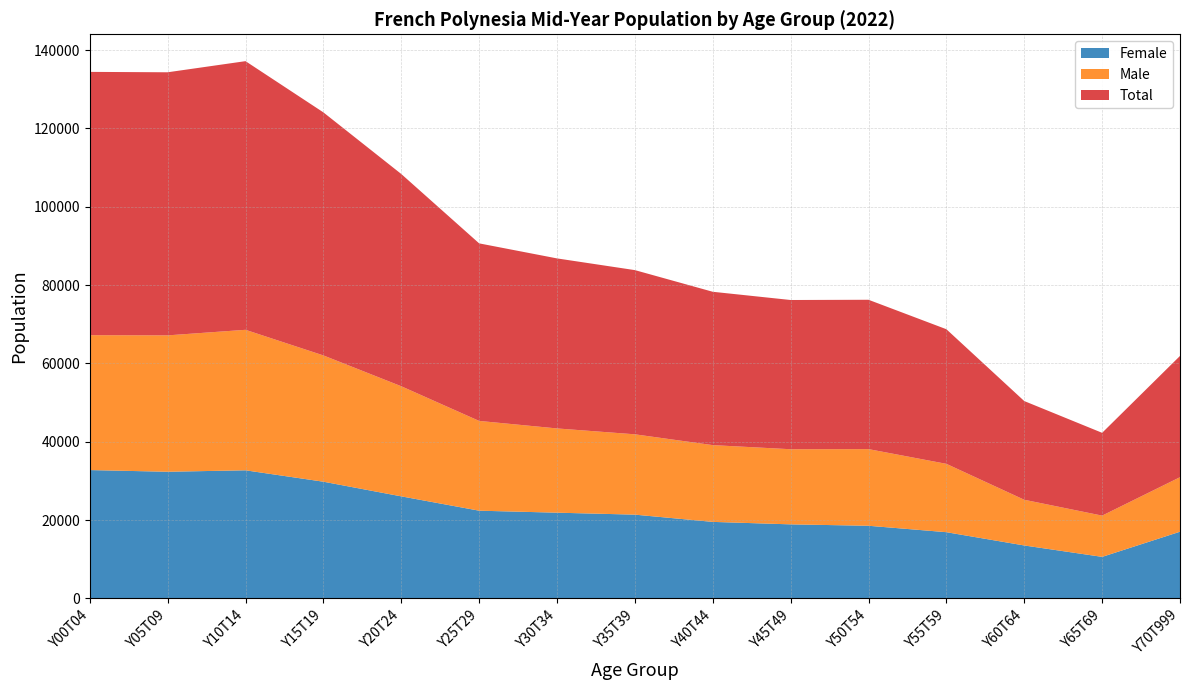

Reading left to right, extract all data points from this chart.

Female: Y00T04=32780	Y05T09=32350	Y10T14=32720	Y15T19=29810	Y20T24=26070	Y25T29=22410	Y30T34=21900	Y35T39=21400	Y40T44=19550	Y45T49=18920	Y50T54=18560	Y55T59=16920	Y60T64=13530	Y65T69=10620	Y70T999=17040
Male: Y00T04=34440	Y05T09=34820	Y10T14=35870	Y15T19=32240	Y20T24=28110	Y25T29=22920	Y30T34=21510	Y35T39=20510	Y40T44=19600	Y45T49=19180	Y50T54=19570	Y55T59=17450	Y60T64=11670	Y65T69=10530	Y70T999=13920
Total: Y00T04=67220	Y05T09=67170	Y10T14=68590	Y15T19=62050	Y20T24=54190	Y25T29=45330	Y30T34=43410	Y35T39=41920	Y40T44=39150	Y45T49=38100	Y50T54=38130	Y55T59=34370	Y60T64=25200	Y65T69=21140	Y70T999=30960